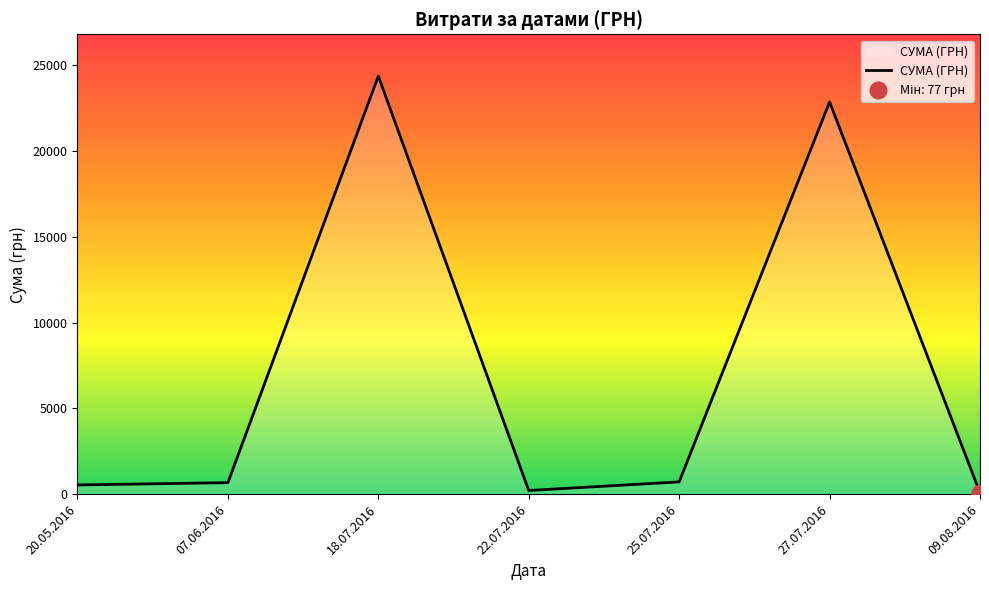

At which category does the data reach its first local valley?

22.07.2016